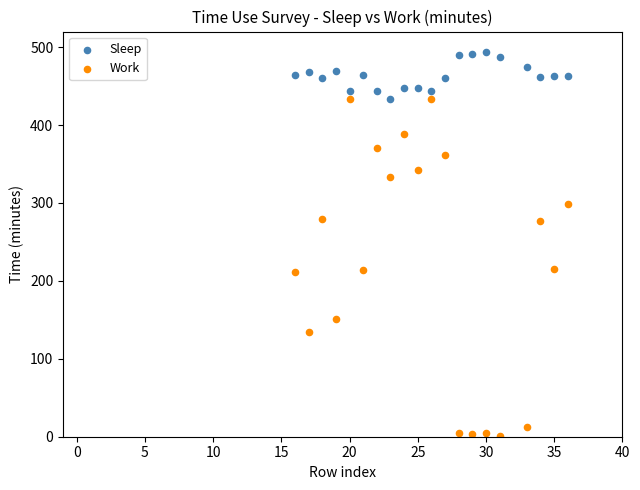

Across all data points, what is the range of Y values (max minus min)?

493